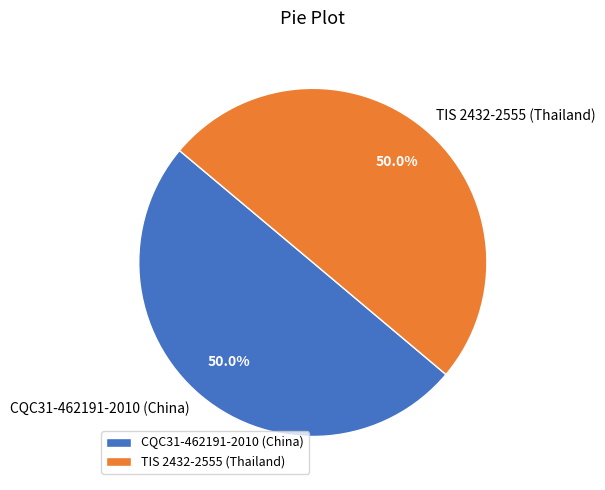

Count the number of slices in the pie.

2